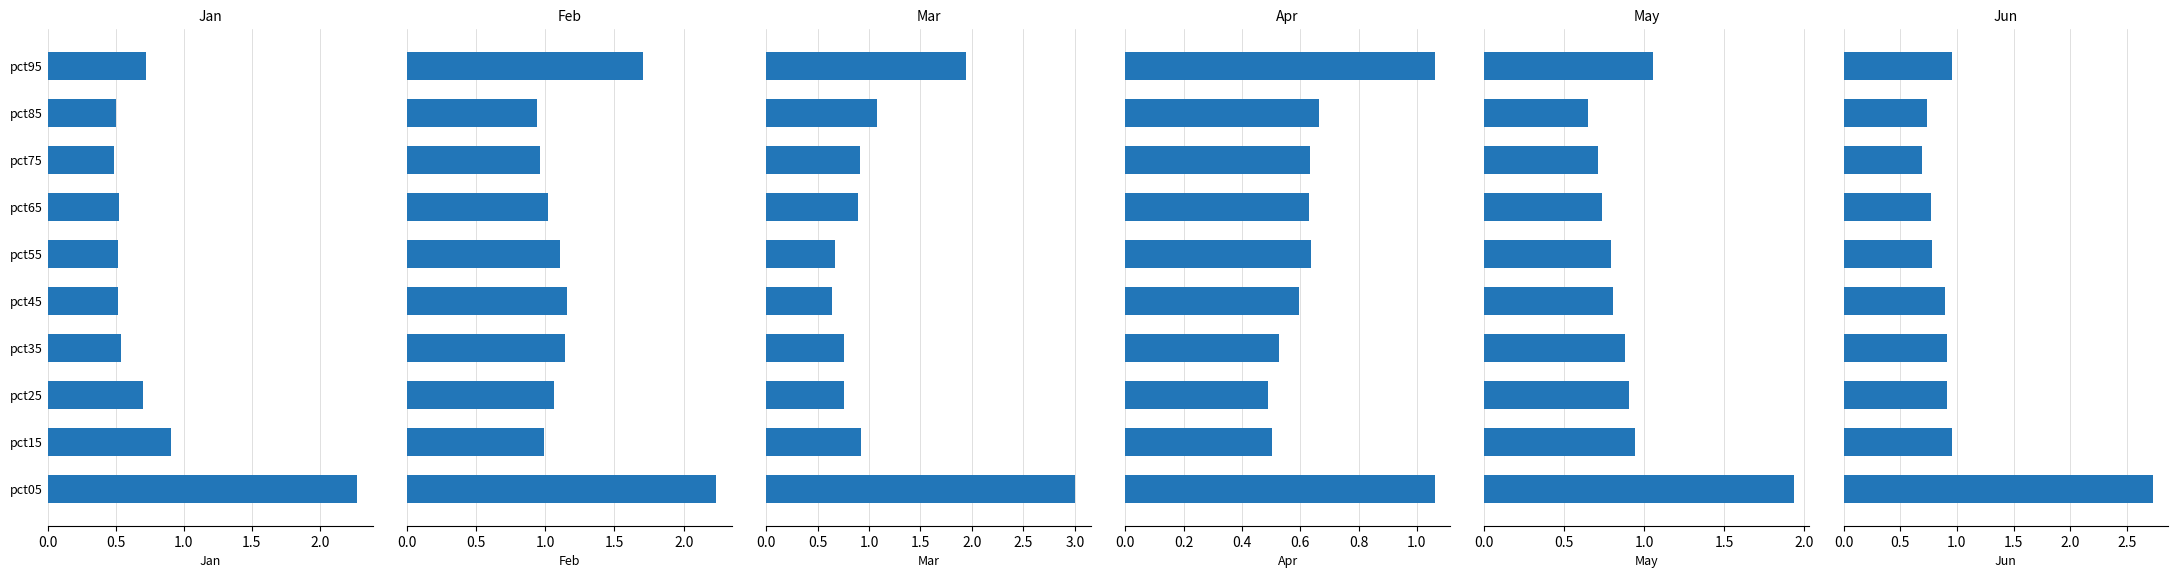

Reading right to left, what are all the values shown in this chart?

Jan: 0.7	0.5	0.5	0.5	0.5	0.5	0.5	0.7	0.9	2.3
Feb: 1.7	0.9	1.0	1.0	1.1	1.2	1.1	1.1	1.0	2.2
Mar: 1.9	1.1	0.9	0.9	0.7	0.6	0.8	0.8	0.9	3.0
Apr: 1.1	0.7	0.6	0.6	0.6	0.6	0.5	0.5	0.5	1.1
May: 1.1	0.6	0.7	0.7	0.8	0.8	0.9	0.9	0.9	1.9
Jun: 1.0	0.7	0.7	0.8	0.8	0.9	0.9	0.9	1.0	2.7